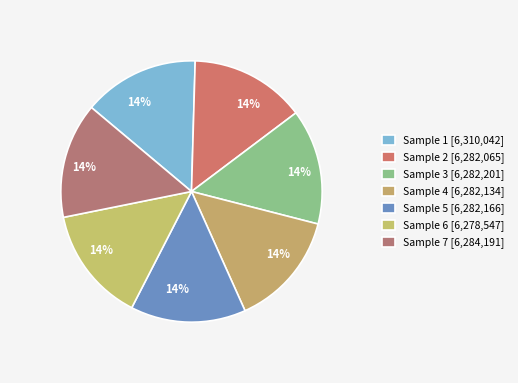

How many segments does this pie chart have?

7